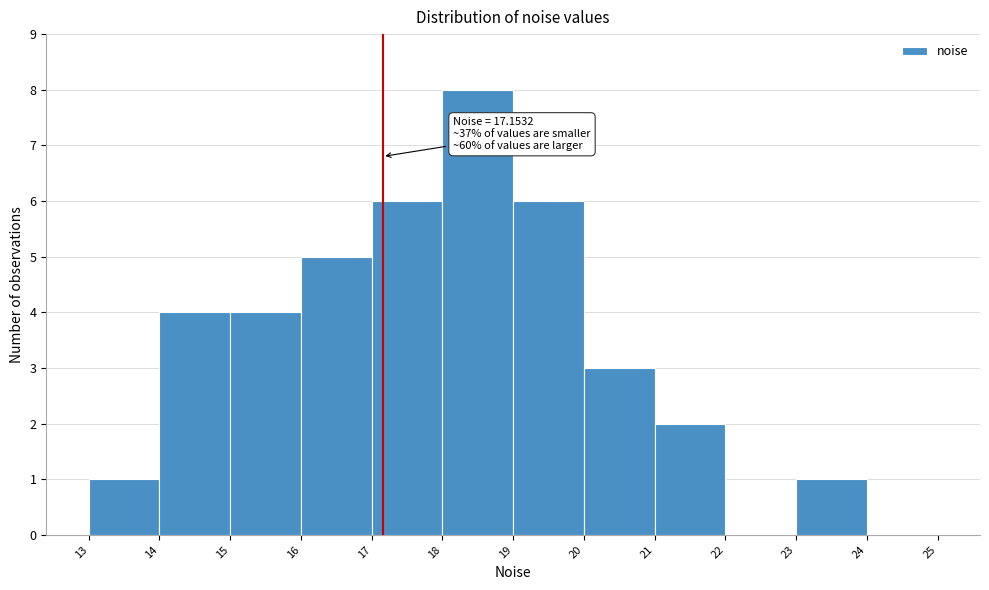

Over which range of the x-axis is the bar tallest?

18 to 19